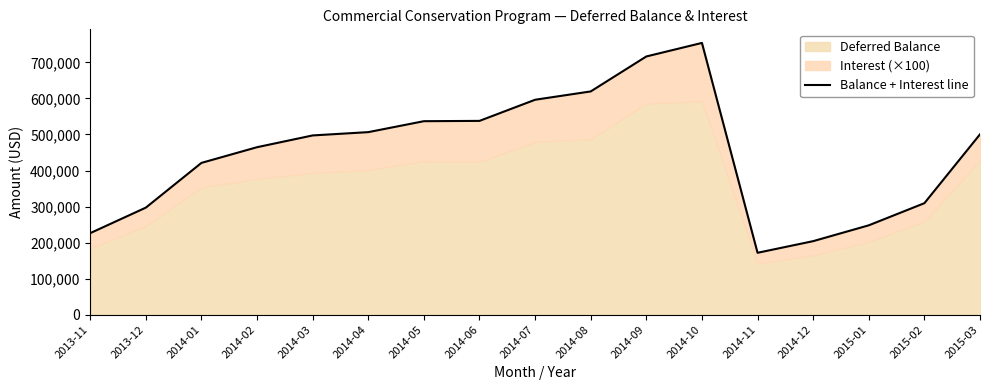

Between 2014-08 and 2015-03, which is larger?

2014-08